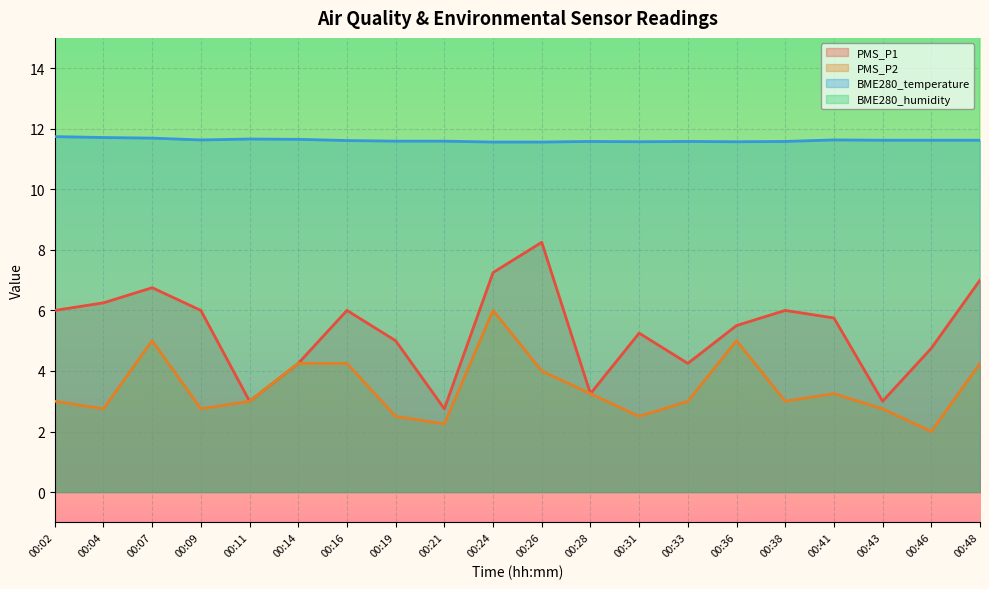

What is the total value across all series at 00:16?

91.3